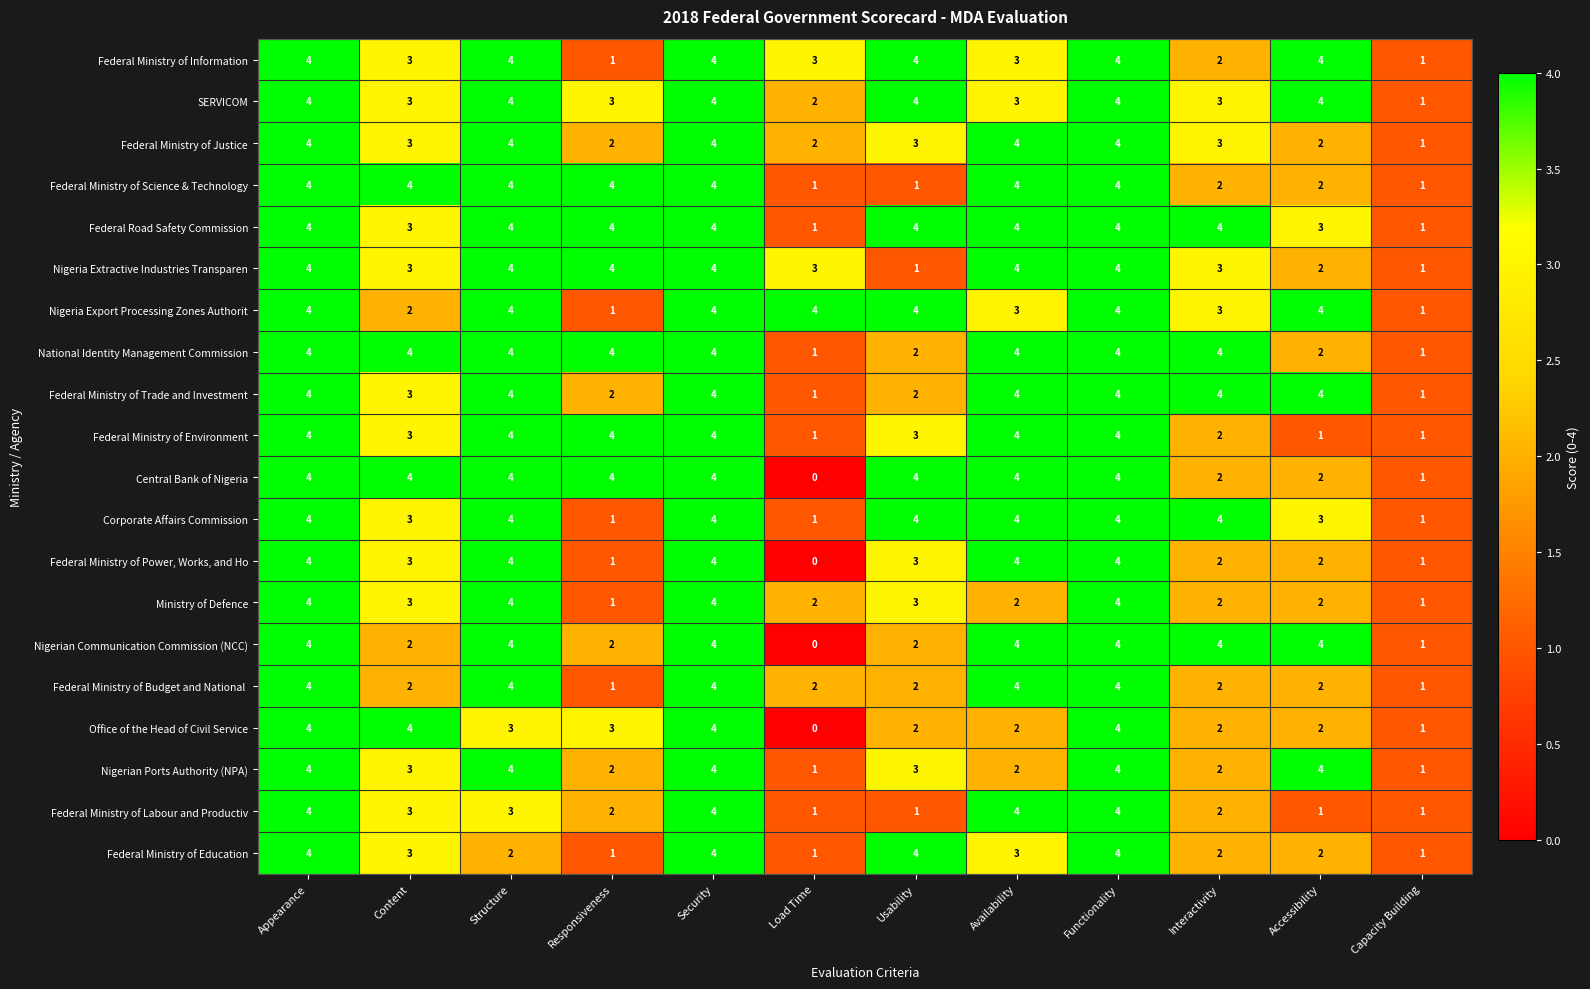

What is the sum of the Federal Ministry of Science & Technology values at Security and Responsiveness?

8